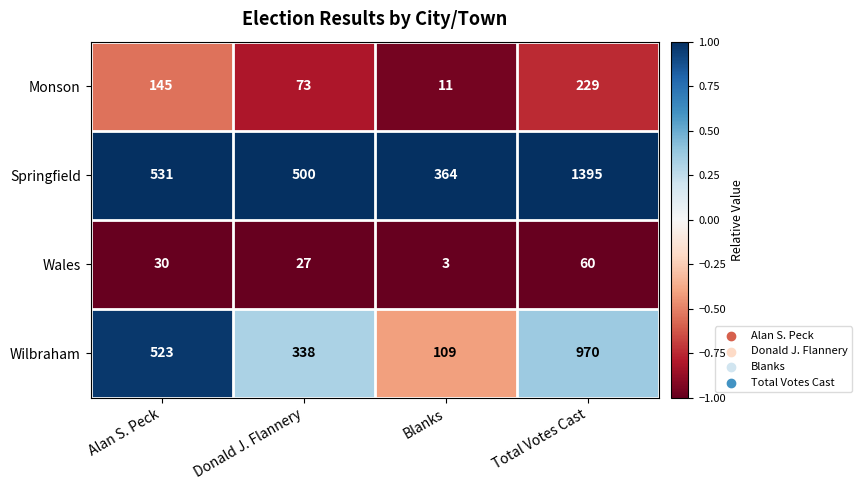

Which category has the lowest value across all series?

Blanks